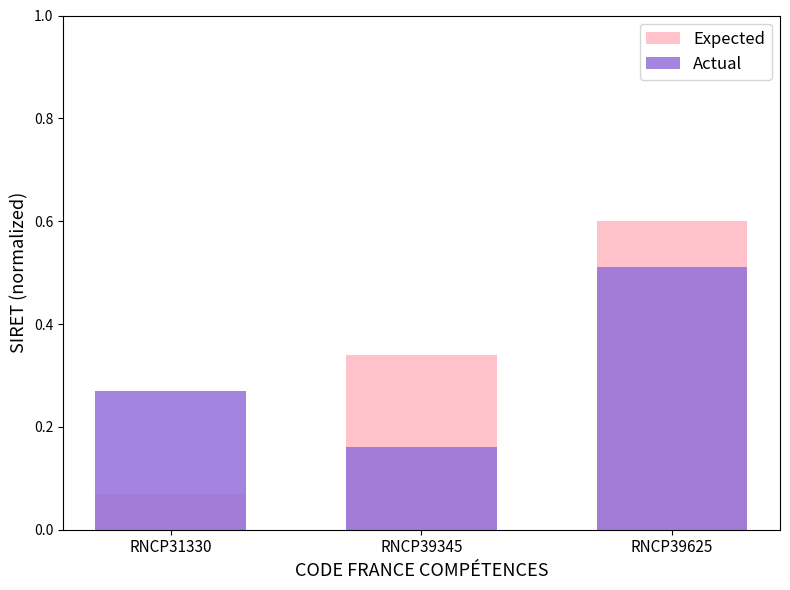

What is the value of the Actual bar at the 3rd from the left?

0.5